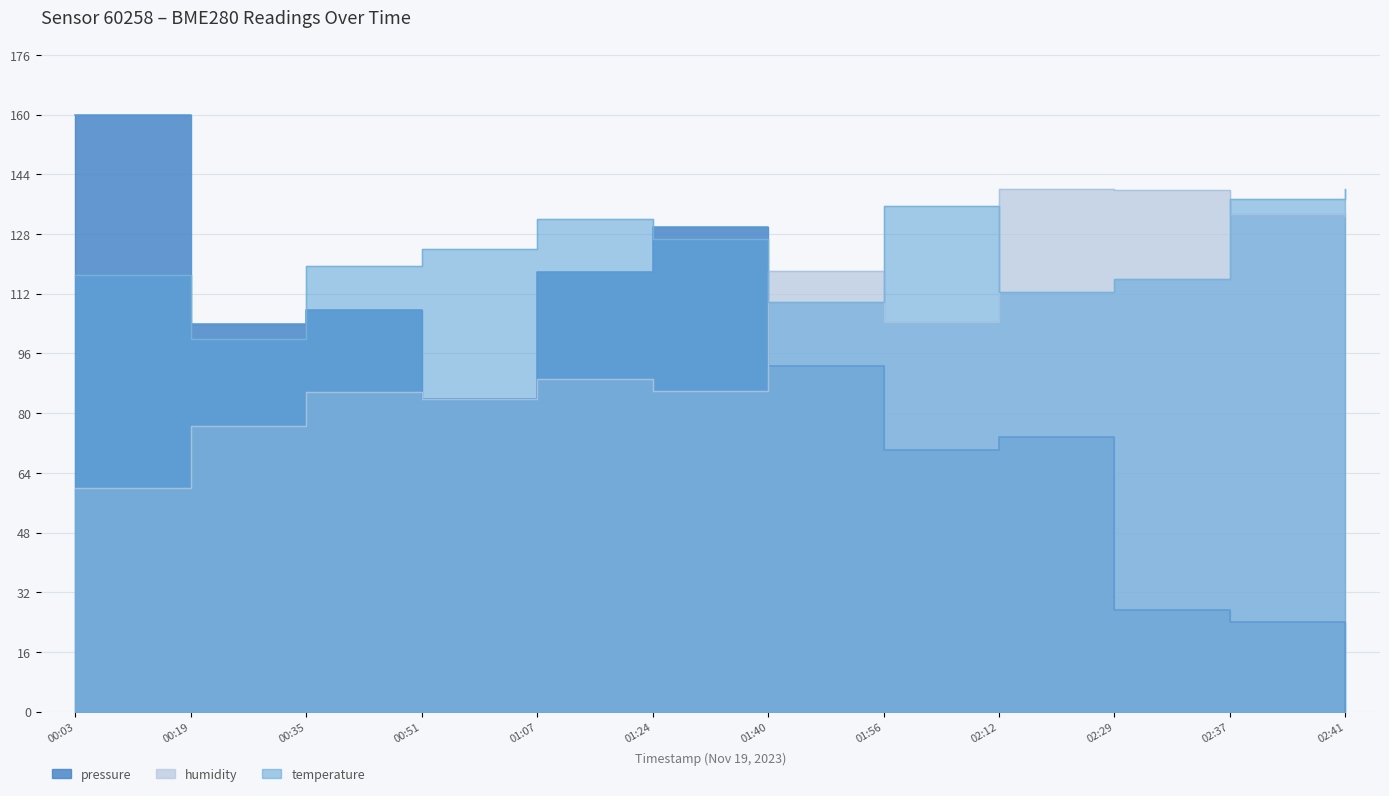

List the series in order of their overall mean, highest first.

temperature, humidity, pressure